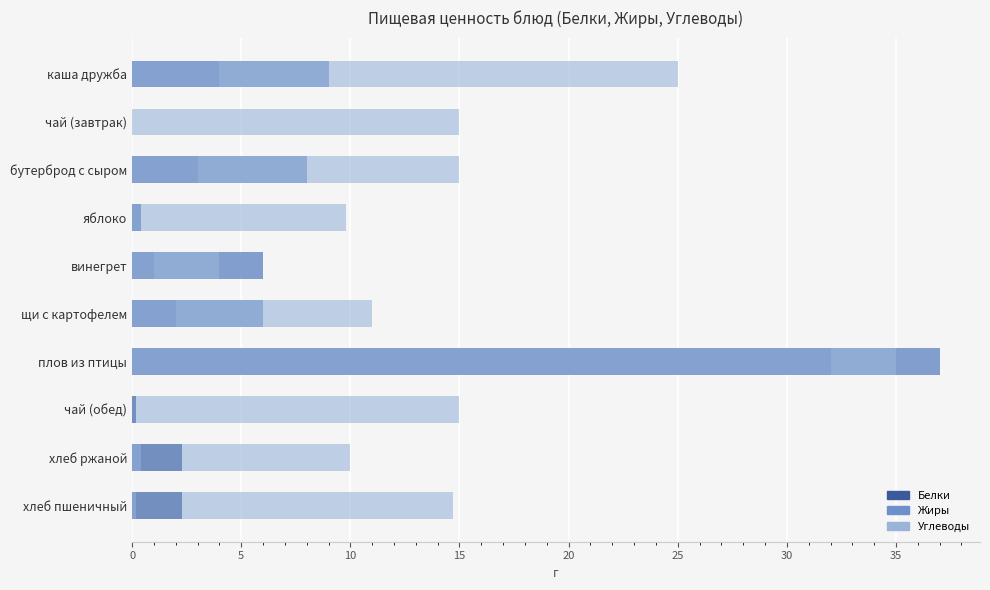

Rank the series by their maximum value, from lowest to highest.

Белки, Углеводы, Жиры